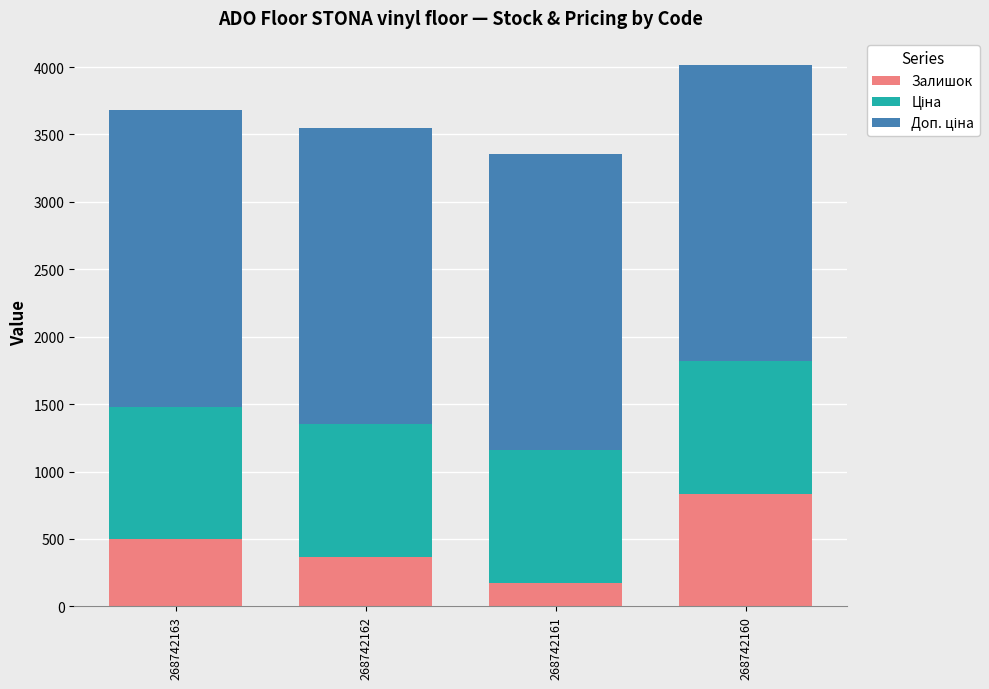

What is the total value across all series at 268742163?

3679.3